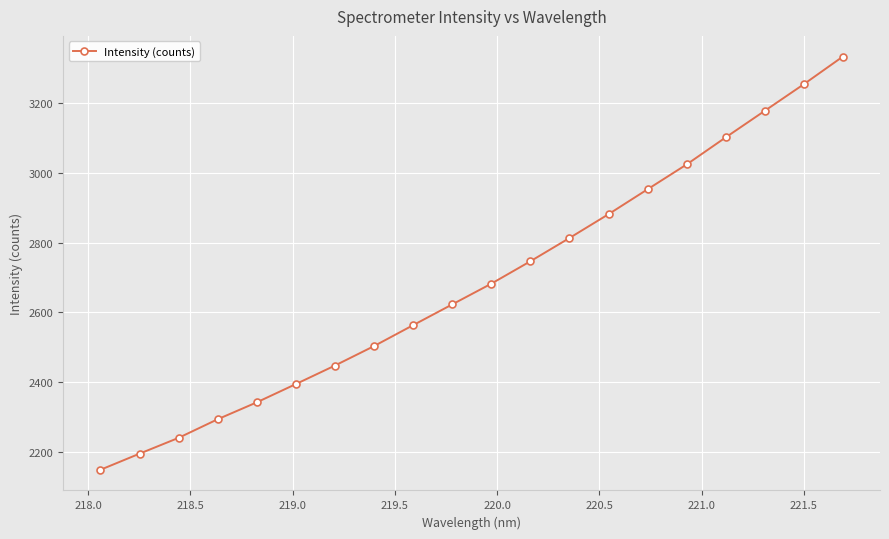

What is the smallest value displayed?

2148.1